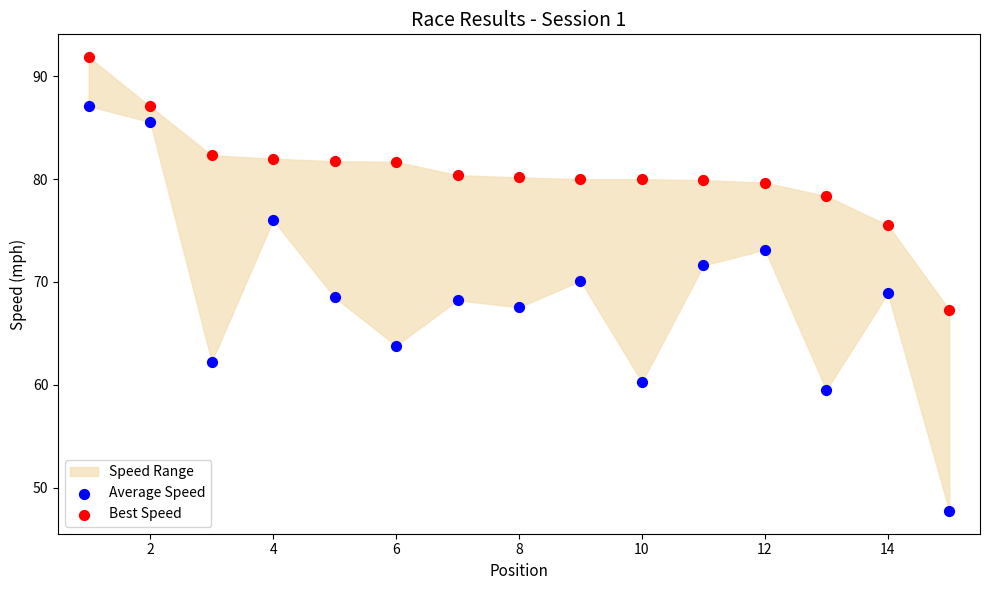

Which series contains the highest Y value?

Best Speed